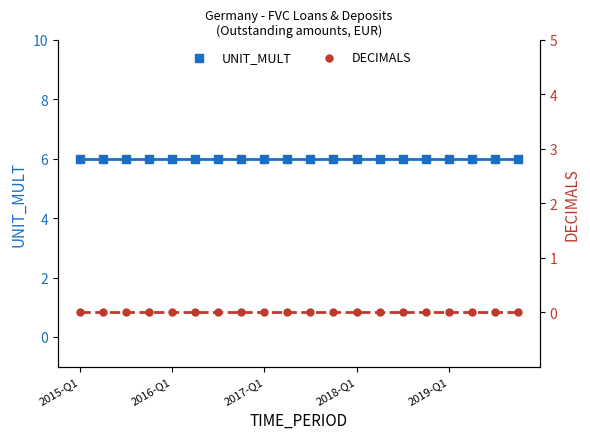

Which series has the largest total across all categories?

UNIT_MULT